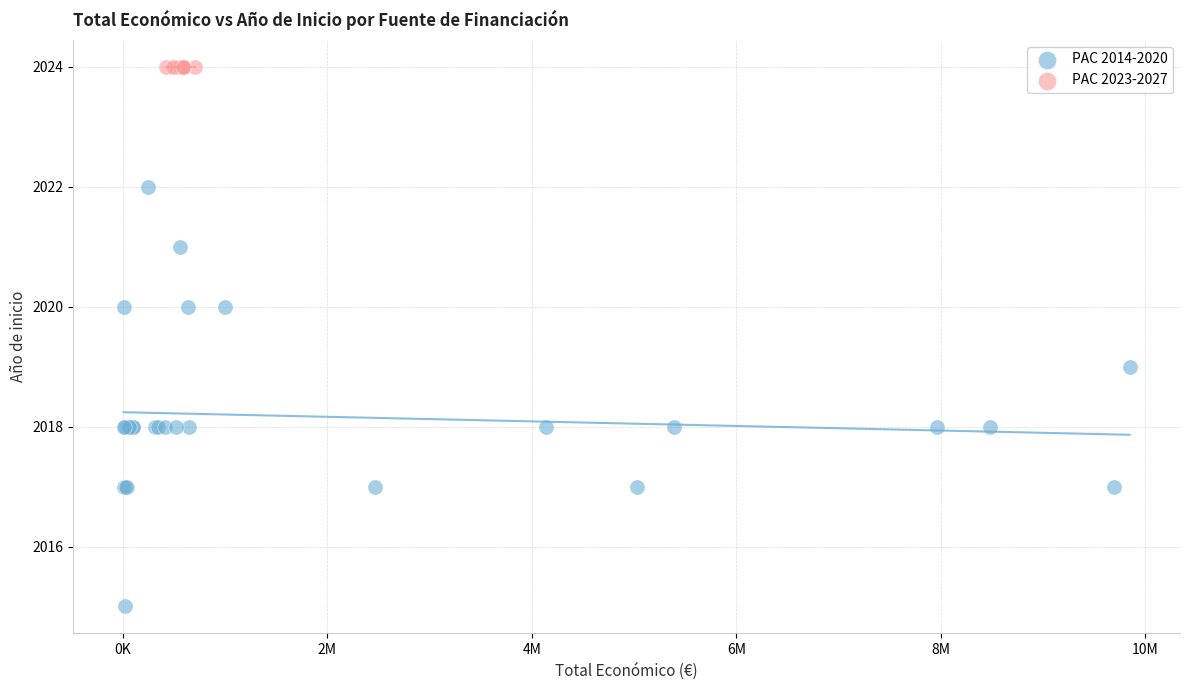

Which series contains the highest Y value?

PAC 2023-2027